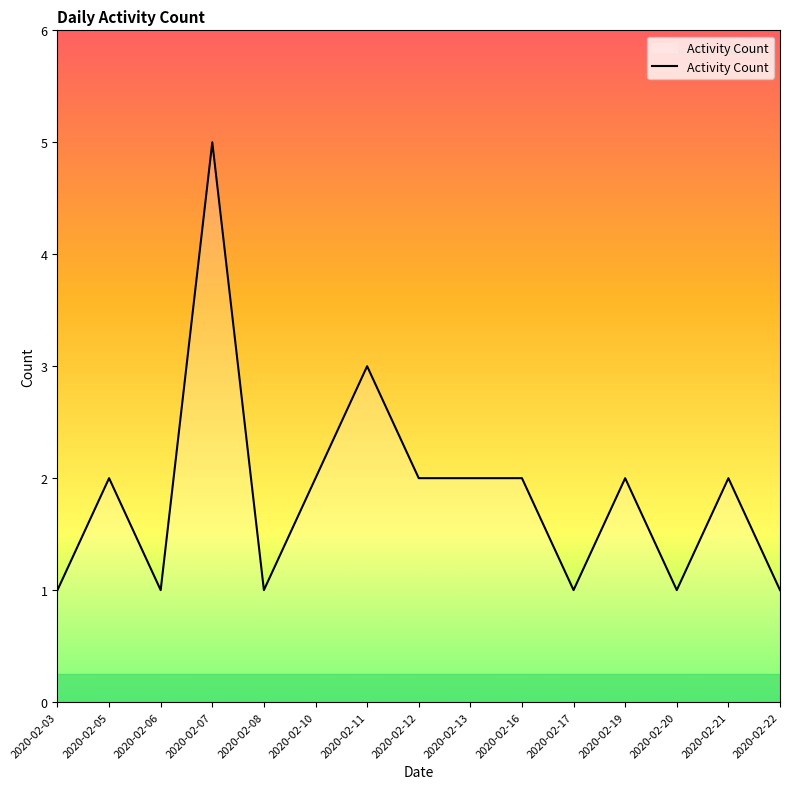

Approximately how many times larger is the value at 2020-02-16 compared to 2020-02-12?

1.0